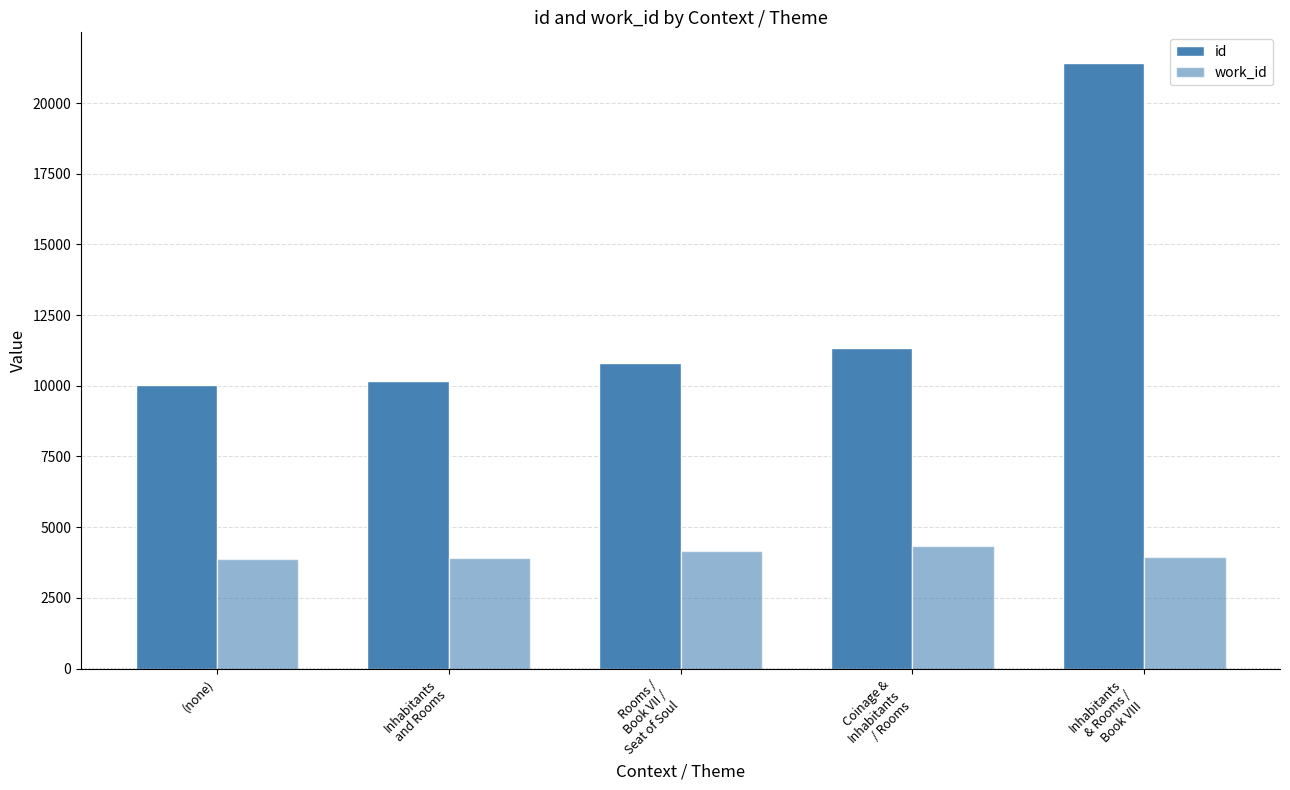

What is the greatest value displayed?

21428